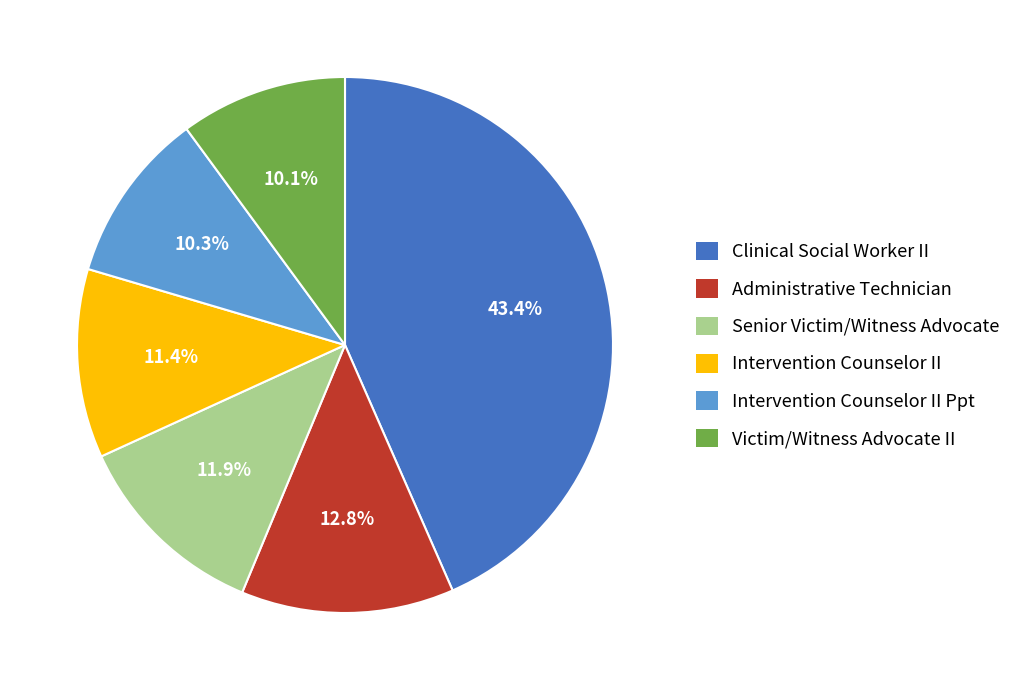

Which slice is the largest?

Clinical Social Worker II